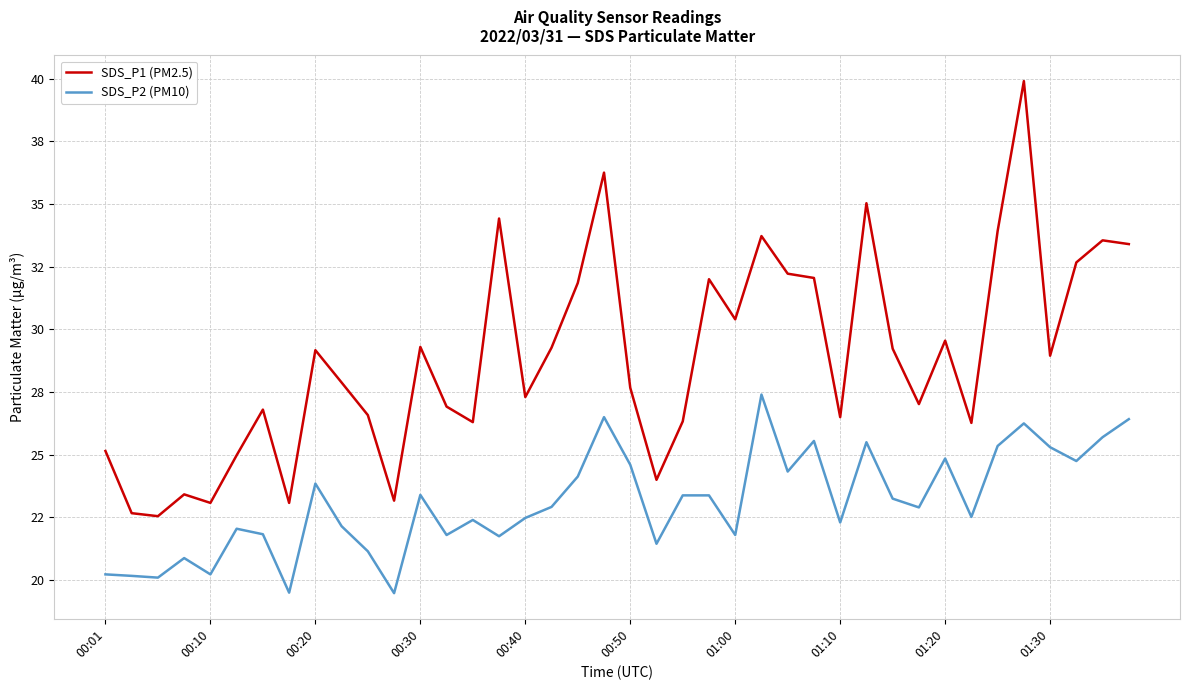

What is the sum of all SDS_P2 (PM10) values?

924.0